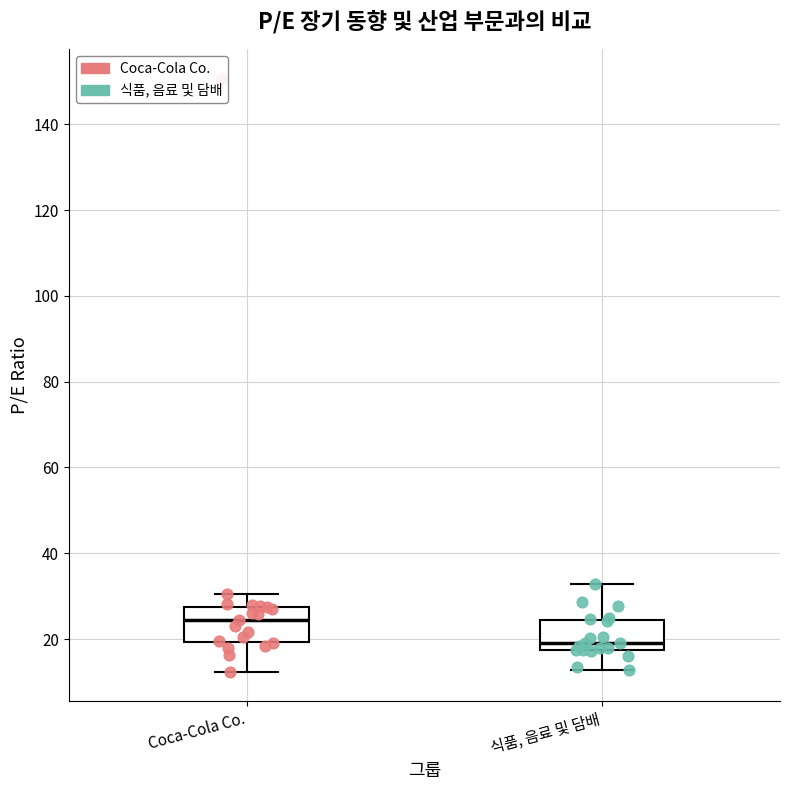

Reading left to right, read every box against the y-axis: the position of its median line, the range the box covers, and the ends of its whiskers. The values are not printed on the chart, so give them approximately, as read against the axis.

Coca-Cola Co.: median 24, box 20 to 28, whiskers 12 to 30
식품, 음료 및 담배: median 18 (just above the box's lower edge), box 18 to 24, whiskers 12 to 32